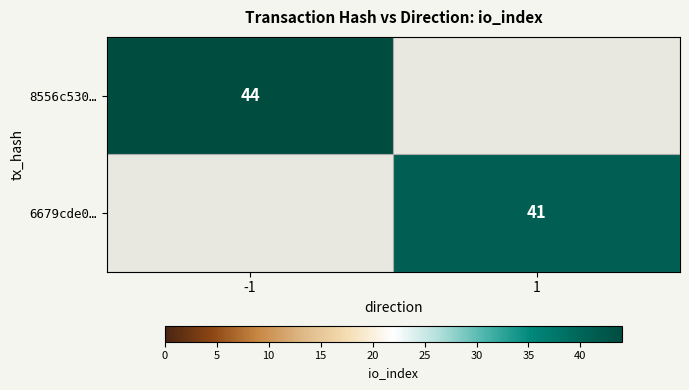

Between 1 and -1, which is larger?

-1